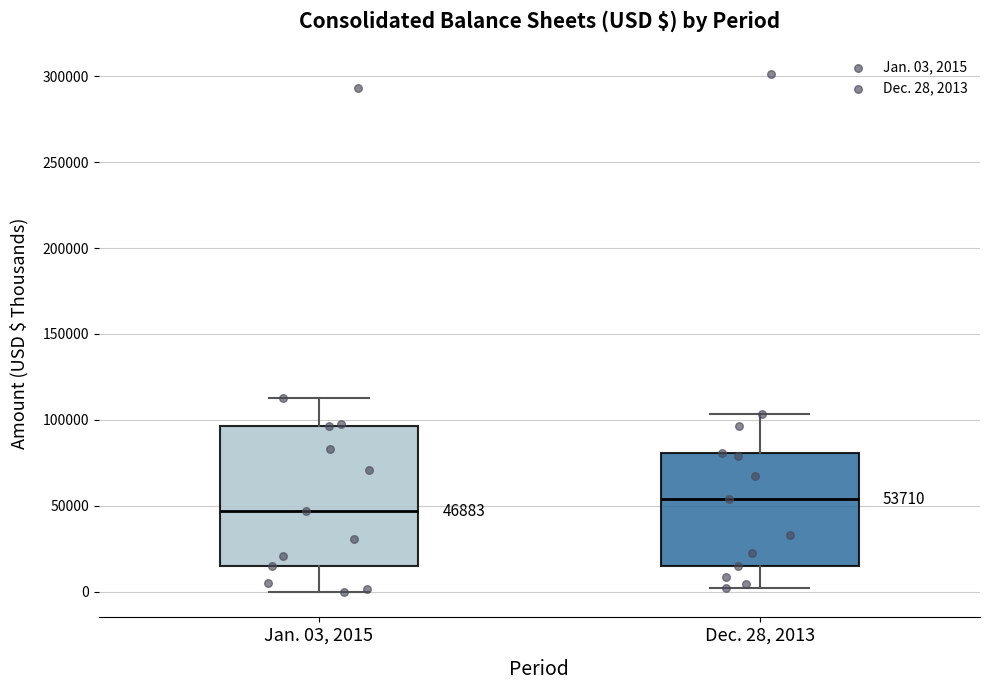

Which box is the tallest, from its lower edge to its upper edge?

Jan. 03, 2015